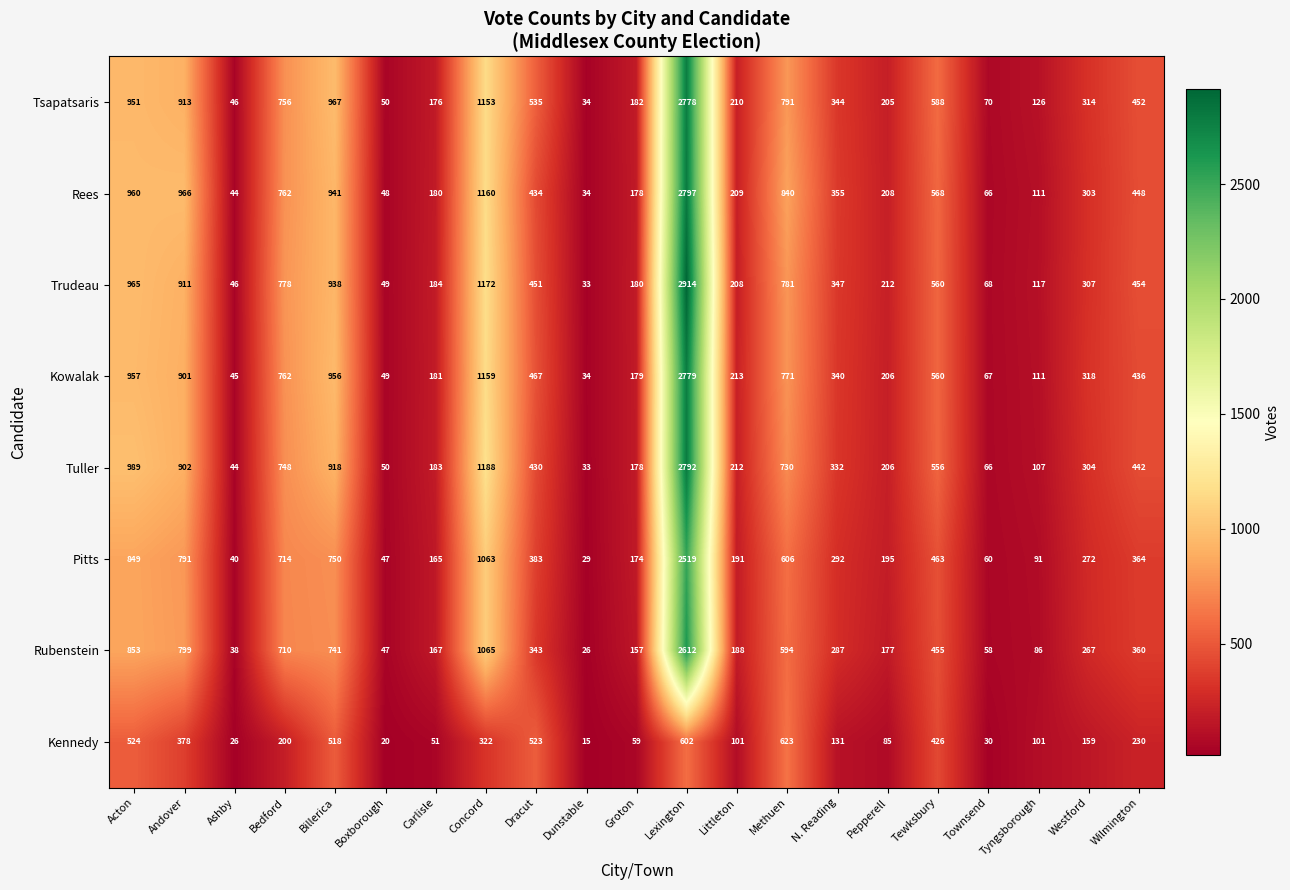

Where is Tsapatsaris nearest to the value 1406?

Concord